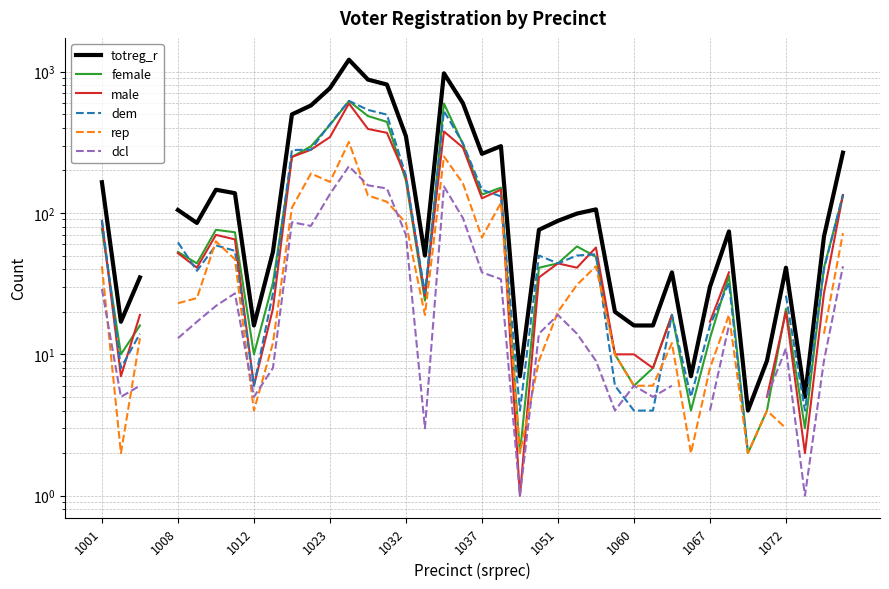

Rank the series at 15 from highest to lowest value.

totreg_r, dem, female, male, dcl, rep